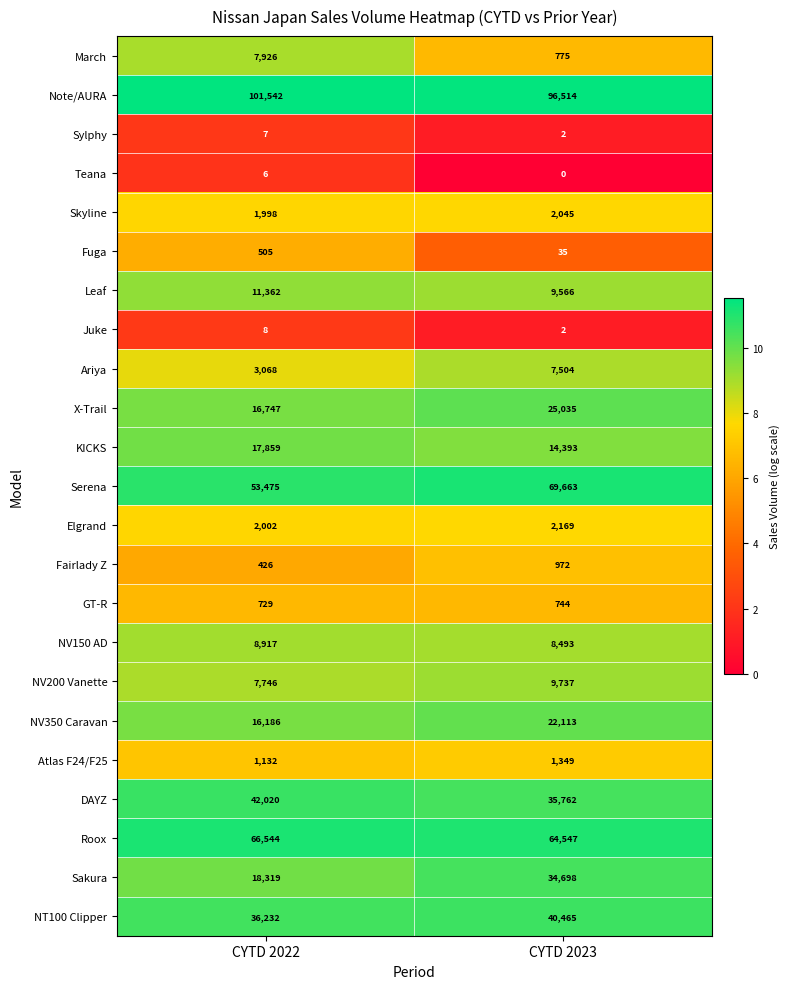

Which series has the widest spread of values?

Sakura